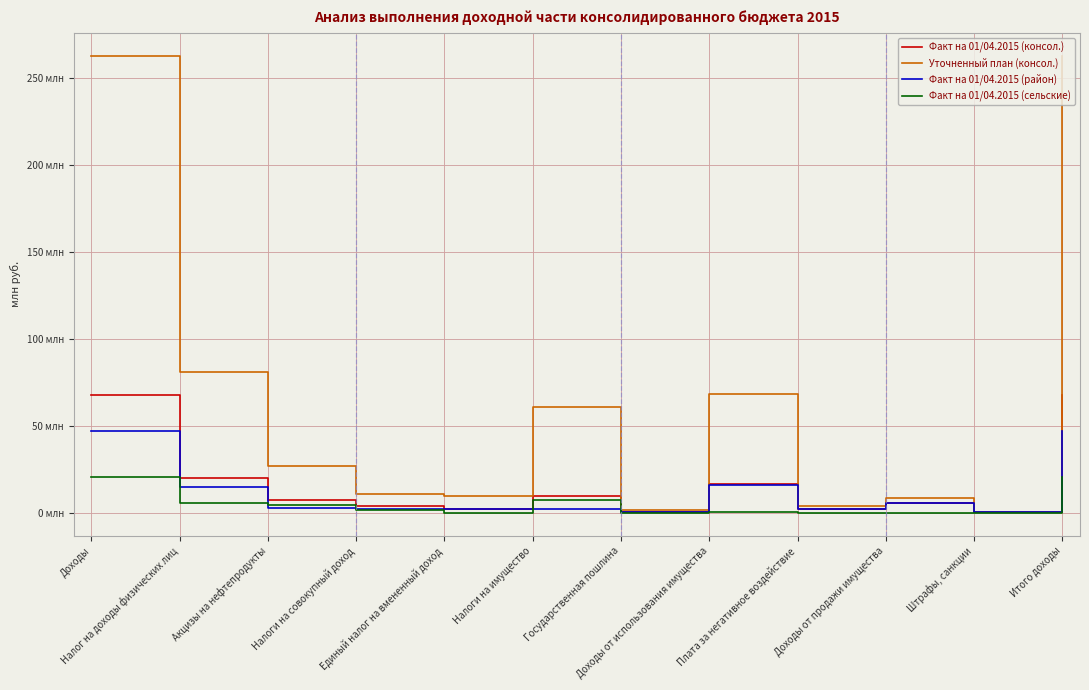

Which series has the largest total across all categories?

Уточненный план (консол.)